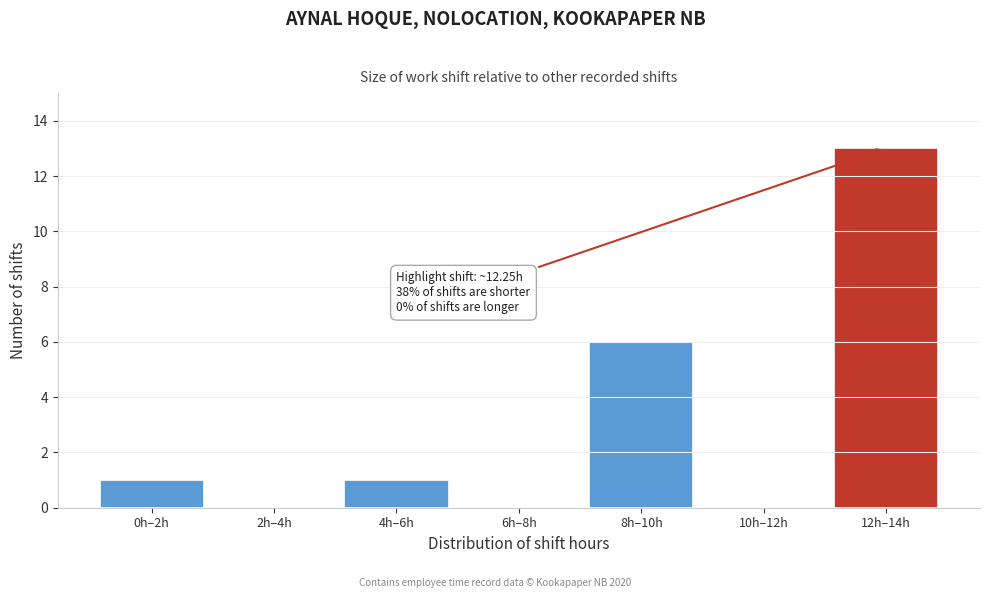

Reading left to right, extract all data points from this chart.

0h–2h=1	2h–4h=0	4h–6h=1	6h–8h=0	8h–10h=6	10h–12h=0	12h–14h=13